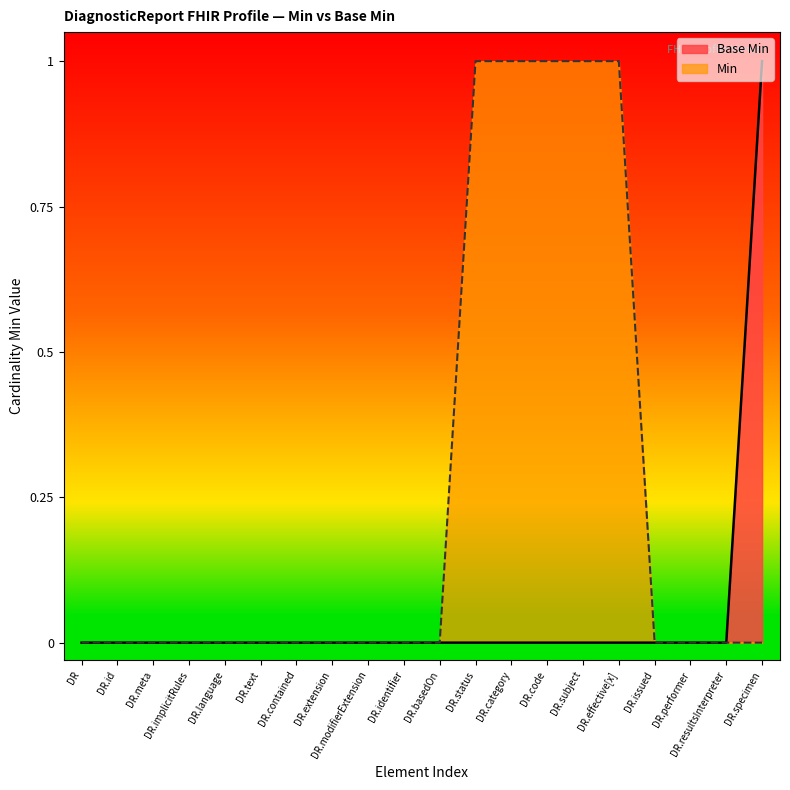

List the series in order of their overall mean, lowest first.

Base Min, Min